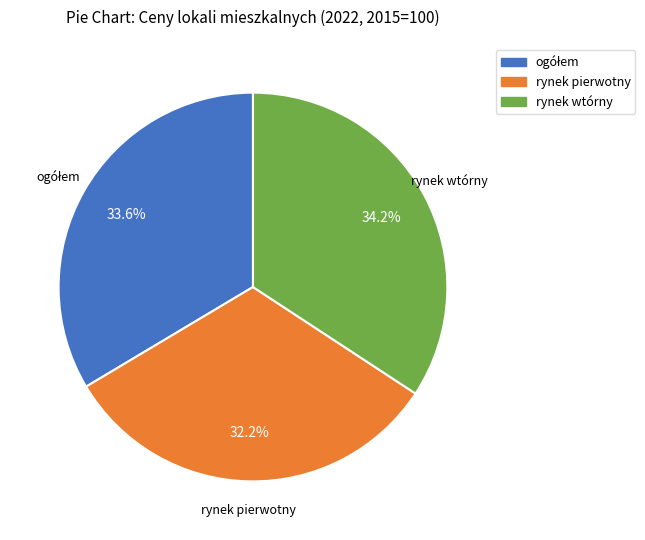

Between rynek wtórny and rynek pierwotny, which is larger?

rynek wtórny